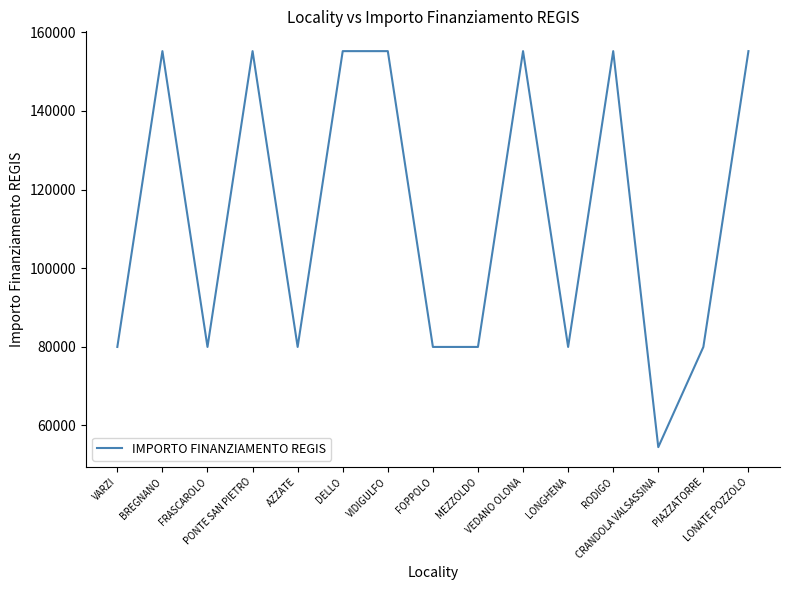

What is the difference between the second highest and second lowest values?

75312